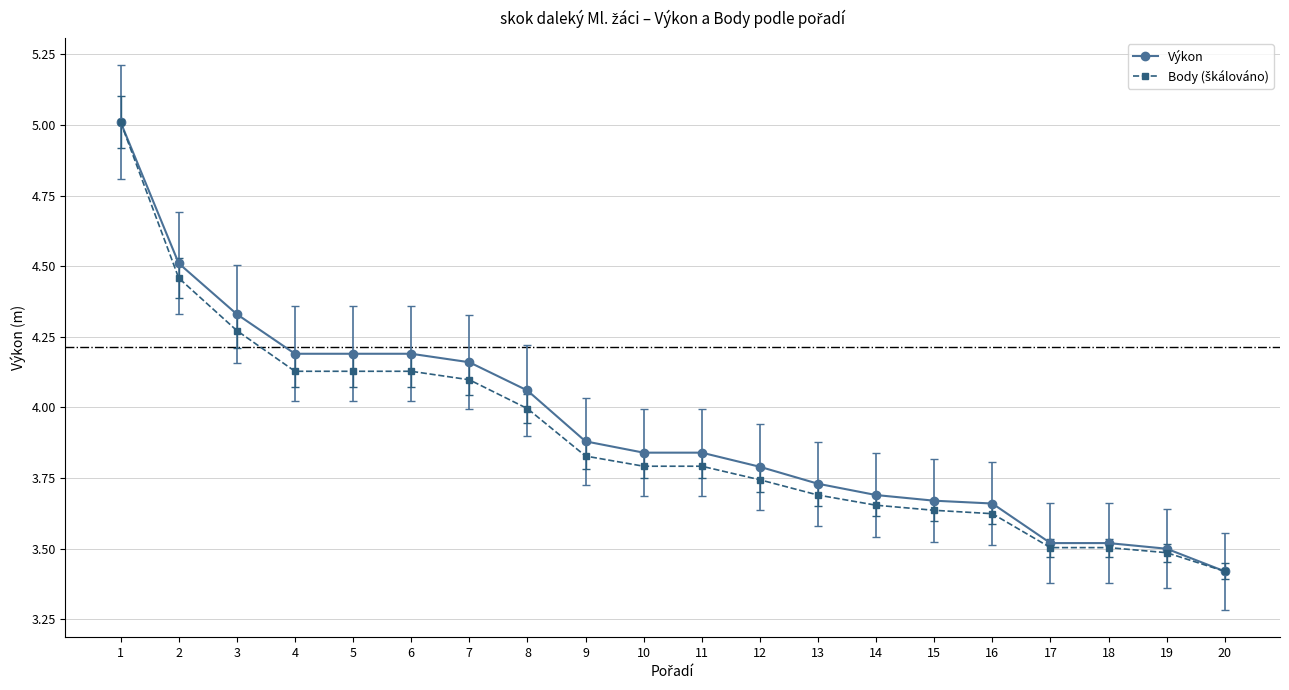

Is this an area chart (filled region under the line)?

No